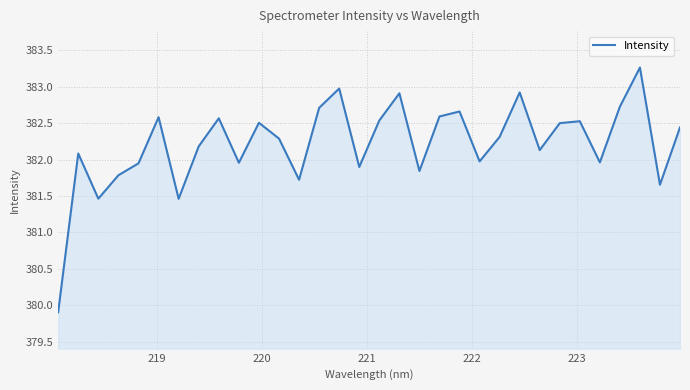

What is the minimum value shown in the chart?

379.9